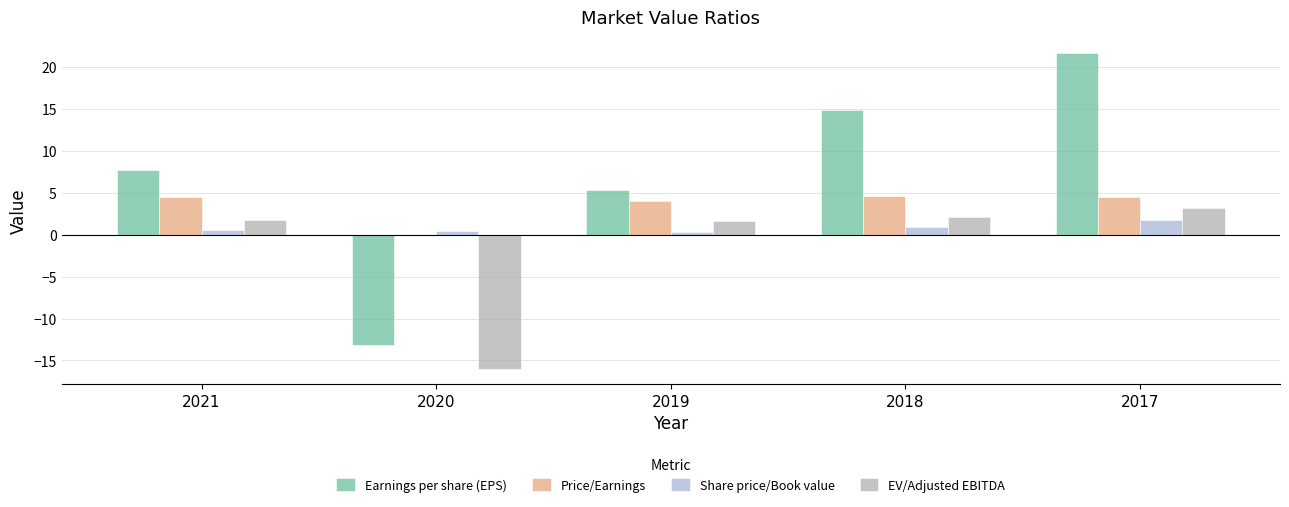

Where does the Price/Earnings series first go above 4?

2021